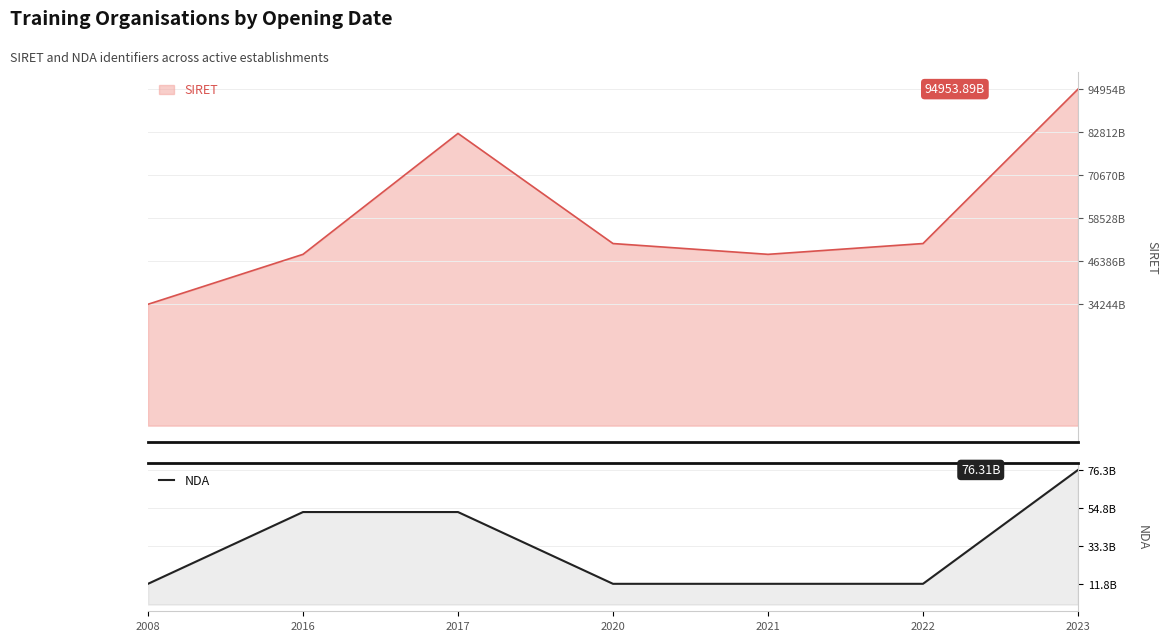

What is the average value?

32600296417